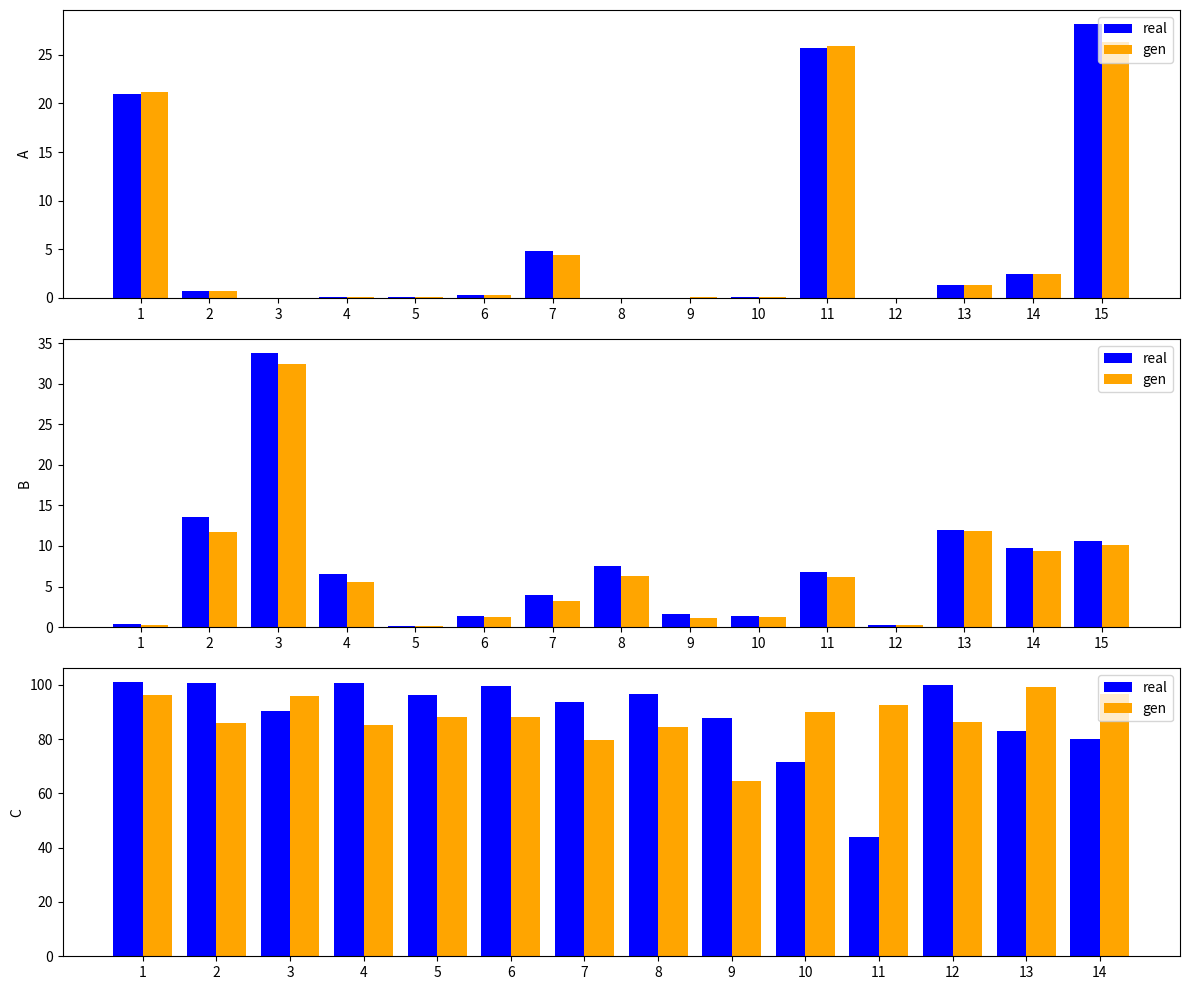

What is the average value of the gen series?

88.0